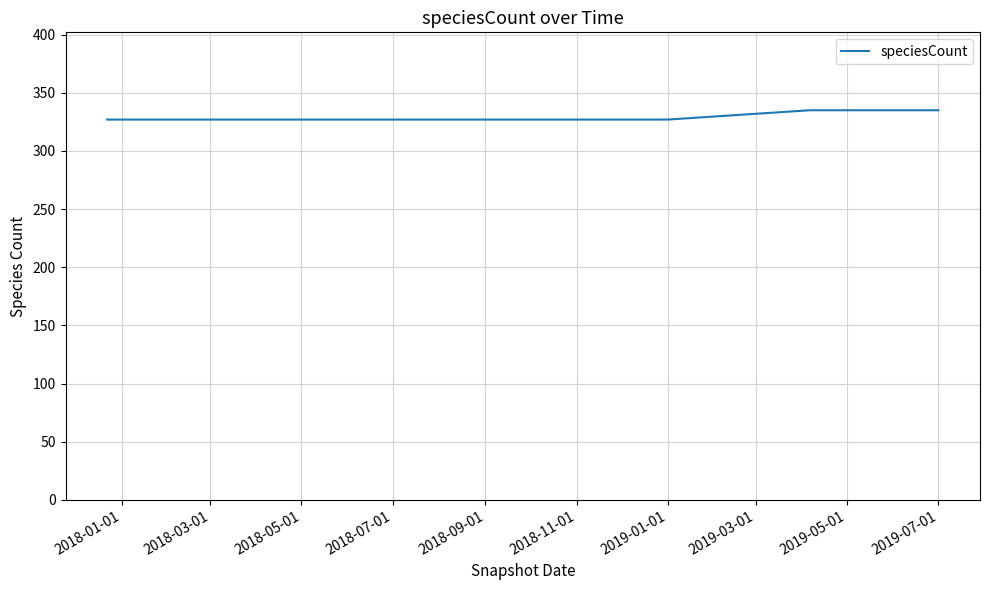

What is the sum of all values?

2305